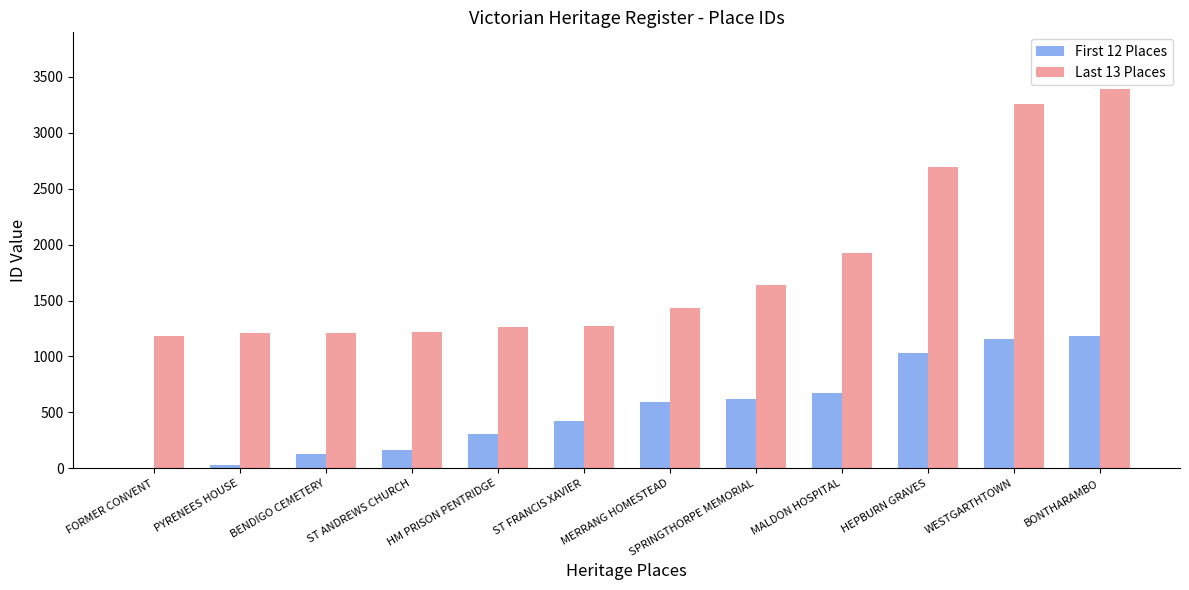

Which category has the highest value across all series?

BONTHARAMBO